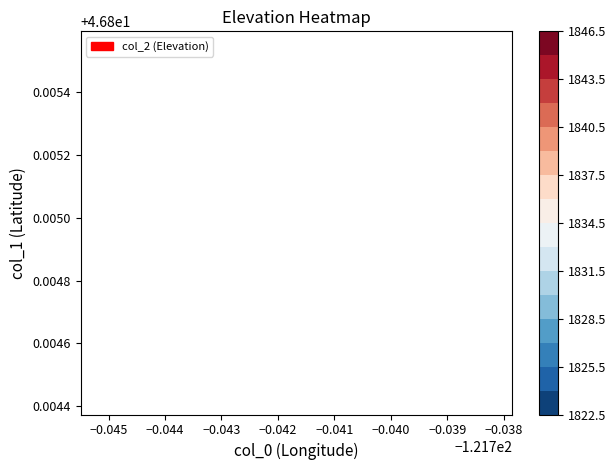

The col_2 series shows 1015.5 at 7. True or false?

False